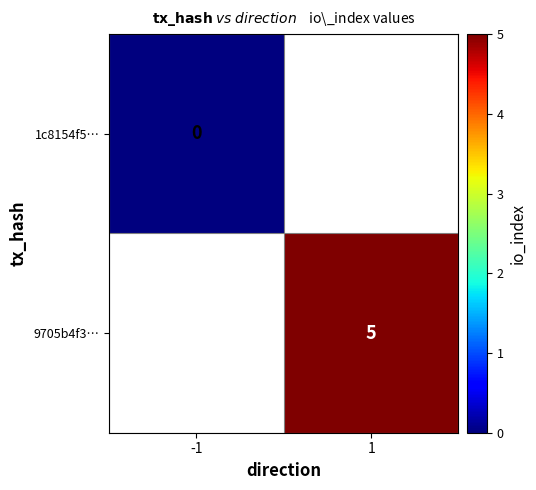

Which category has the lowest value across all series?

-1